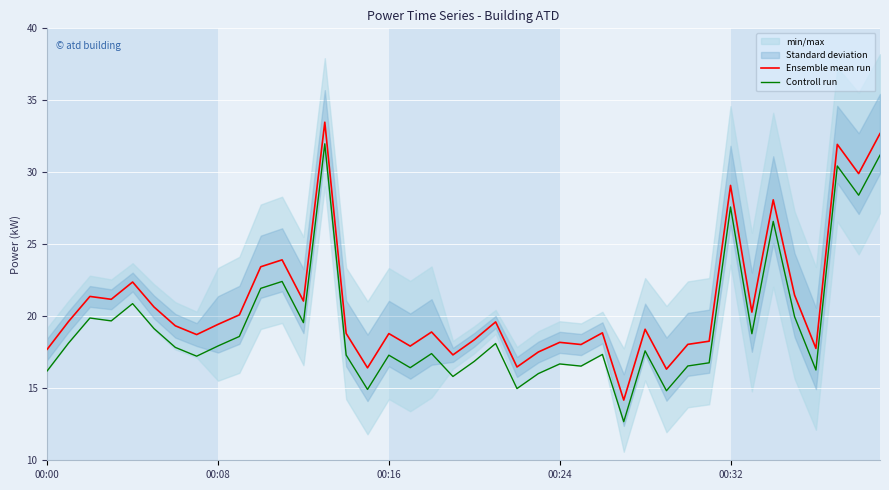

What is the lowest value of the Ensemble mean run series?

14.2